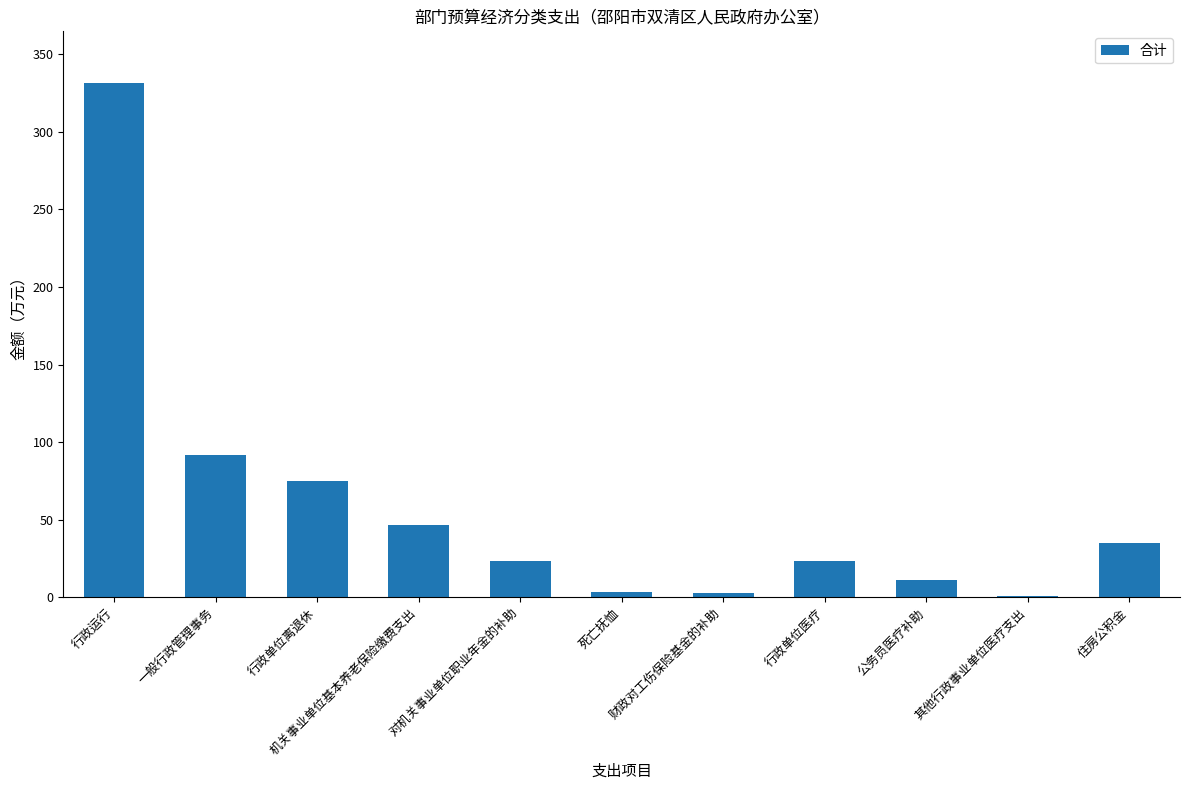

What is the maximum value shown in the chart?

331.7